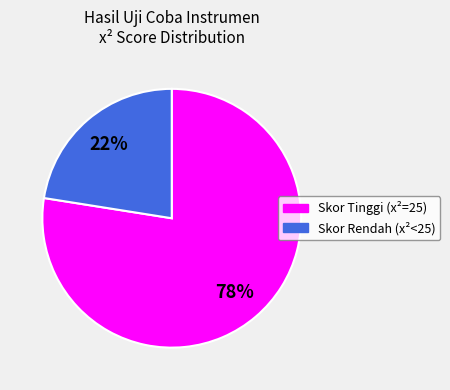

To the nearest percent, what is the average slice percentage?

50%